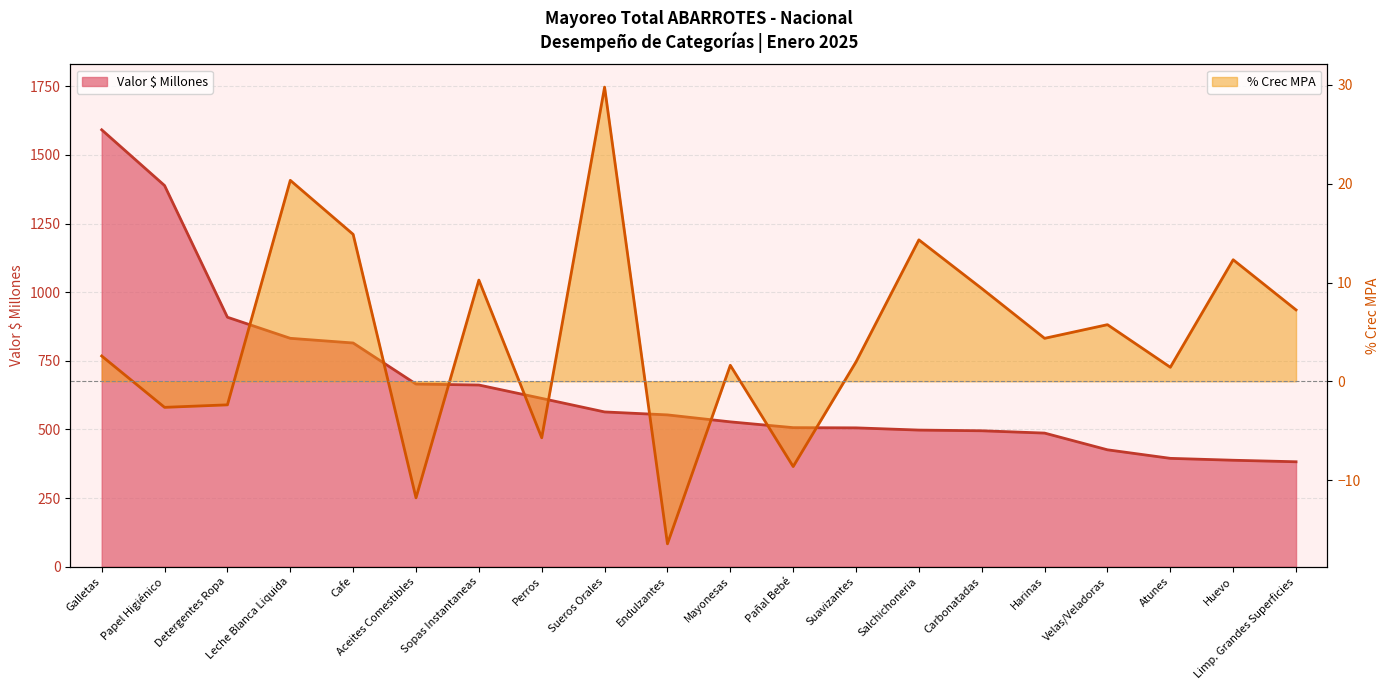

How many values in % Crec MPA are above zero?

14